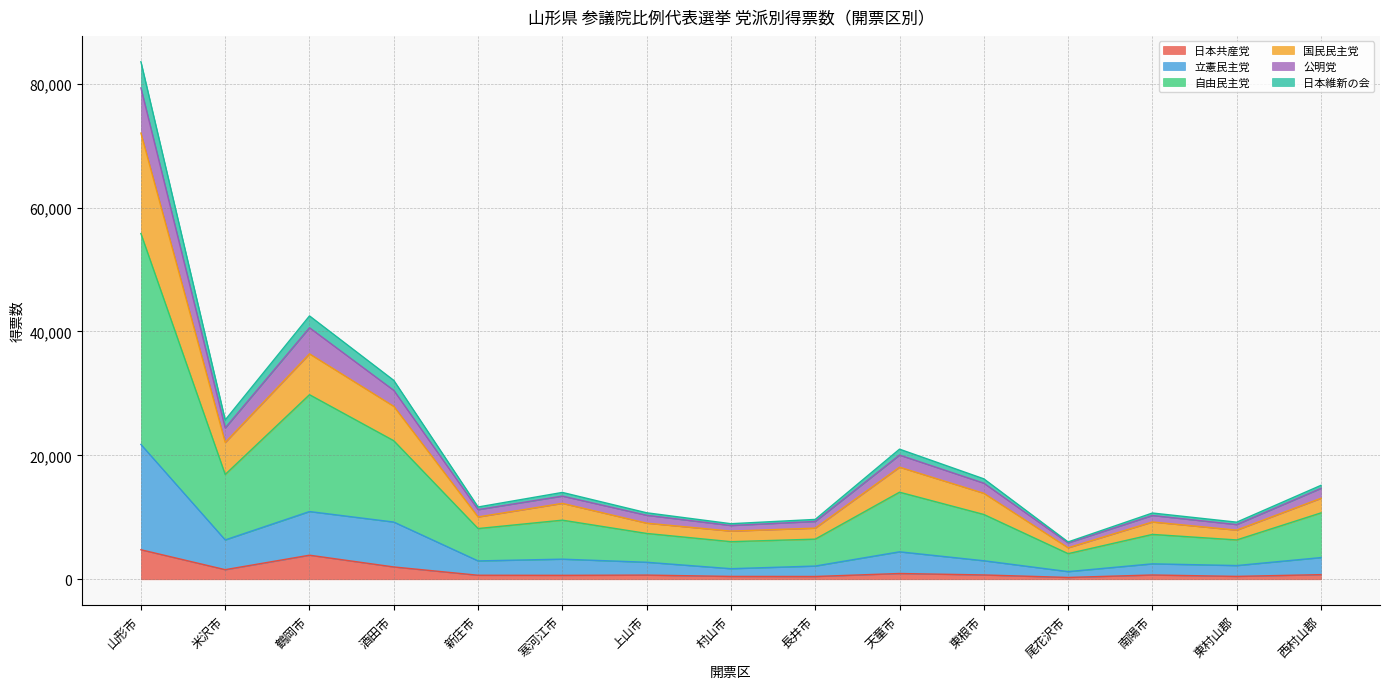

Is it true that 国民民主党 equals 37153 at 米沢市?

False